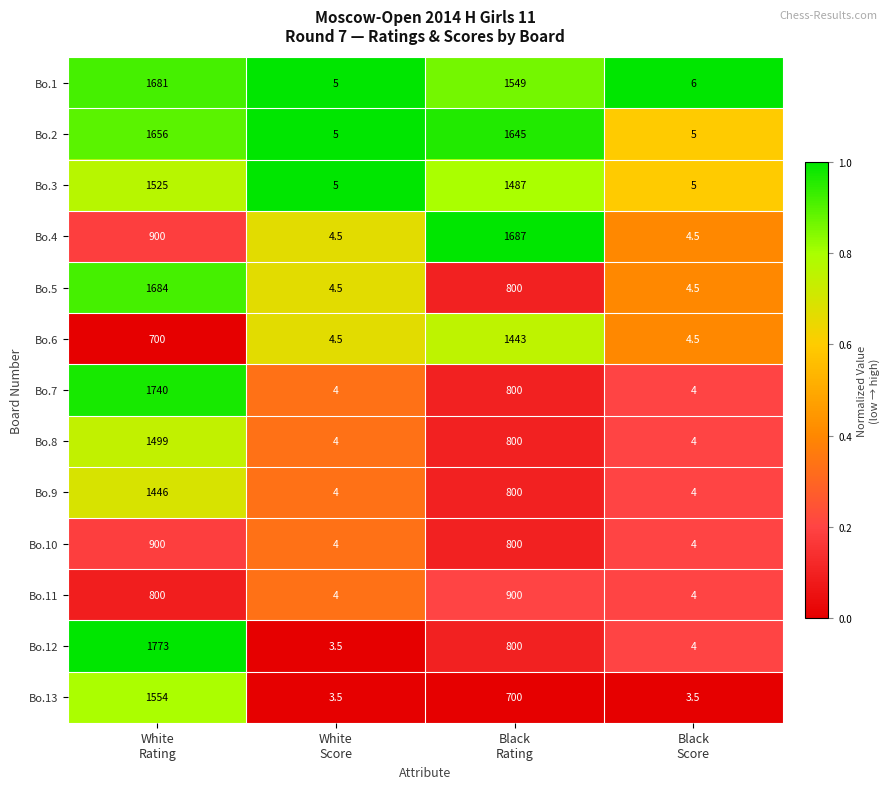

Which series has the largest total across all categories?

Bo.2